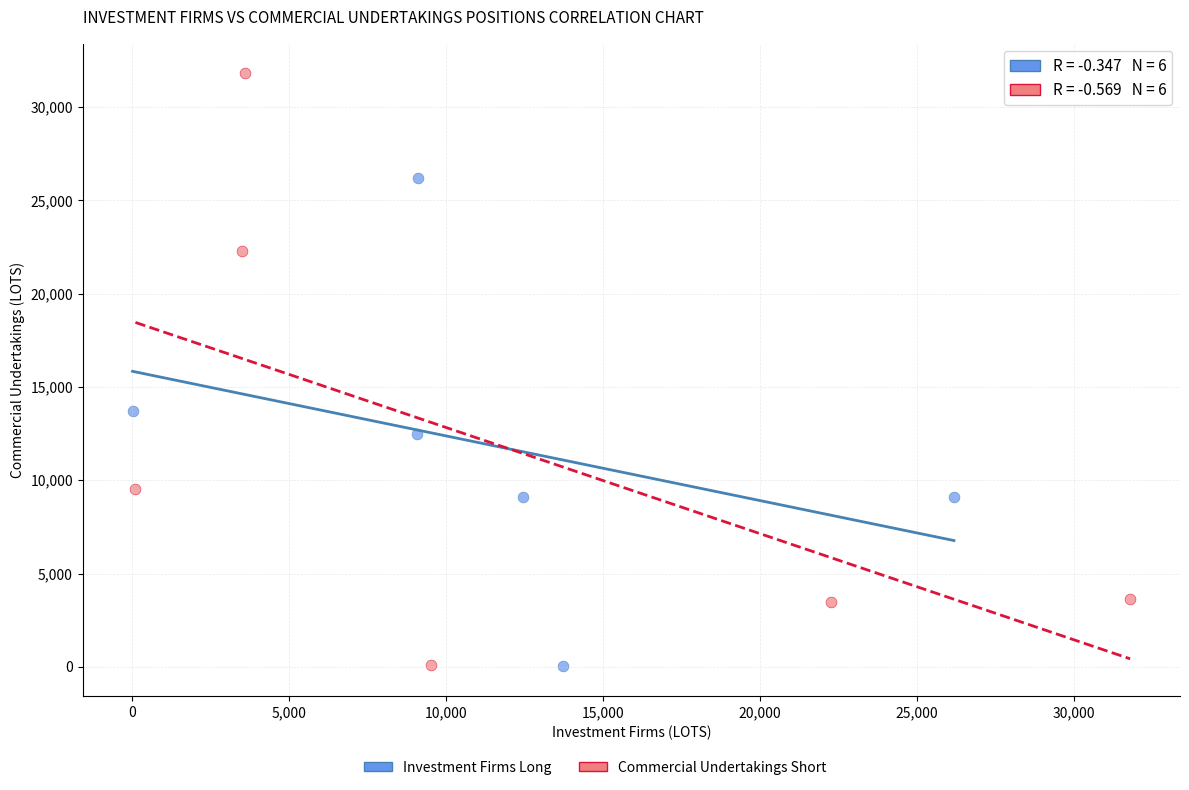

Which series contains the highest Y value?

Commercial Undertakings Short